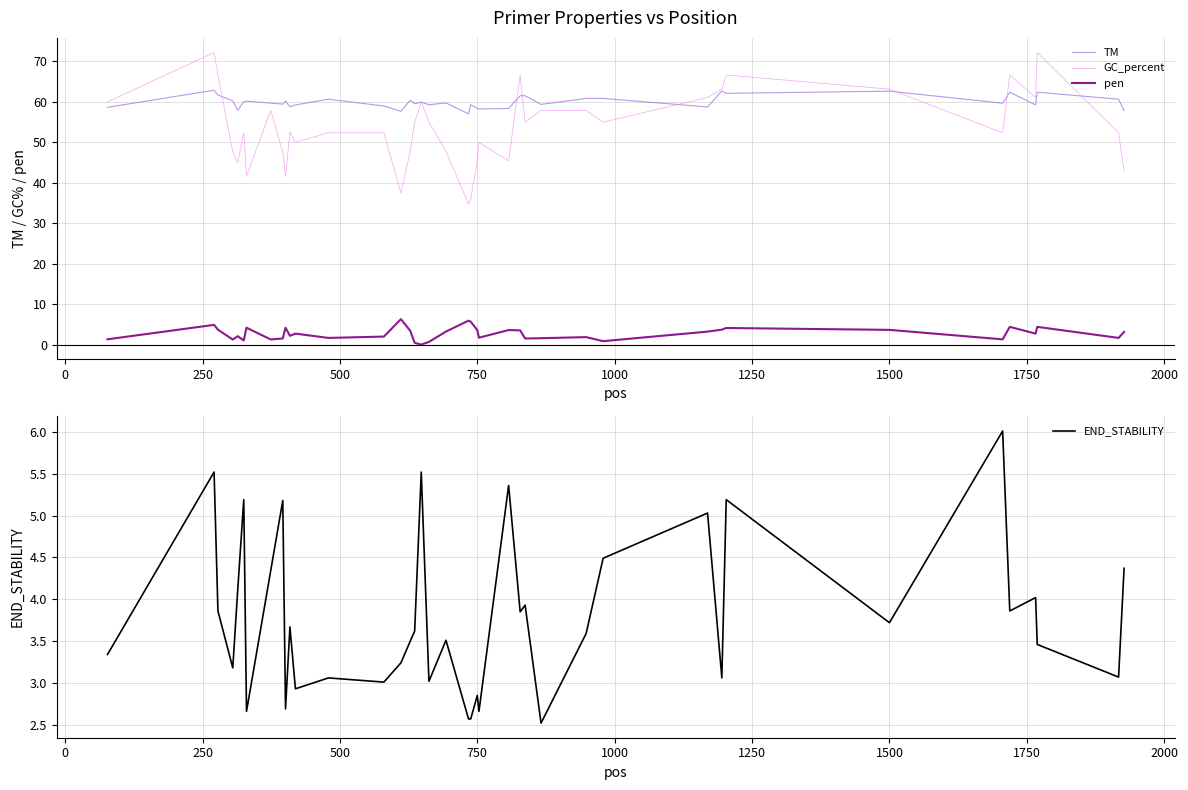

How many distinct data groups are displayed?

4